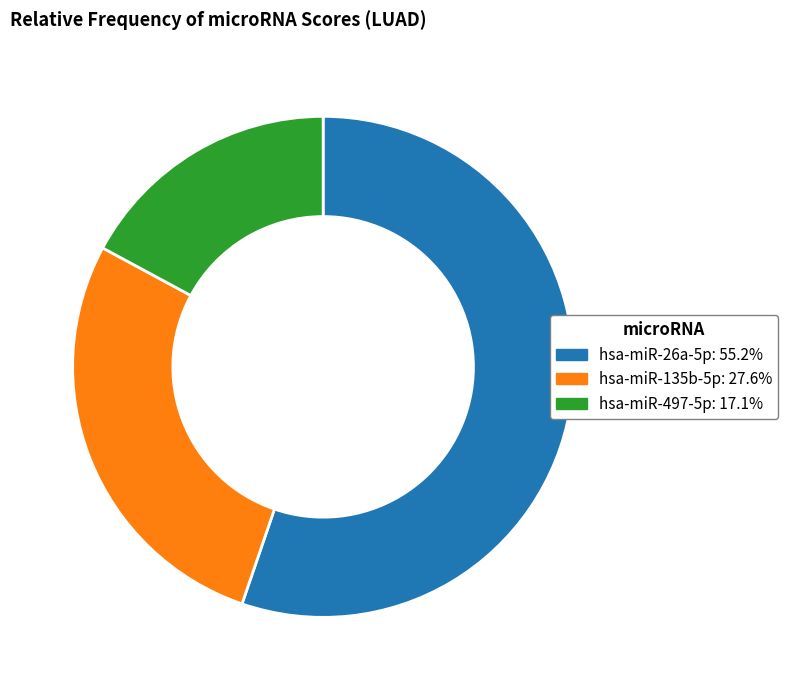

Does hsa-miR-497-5p account for over 50% of the chart?

No